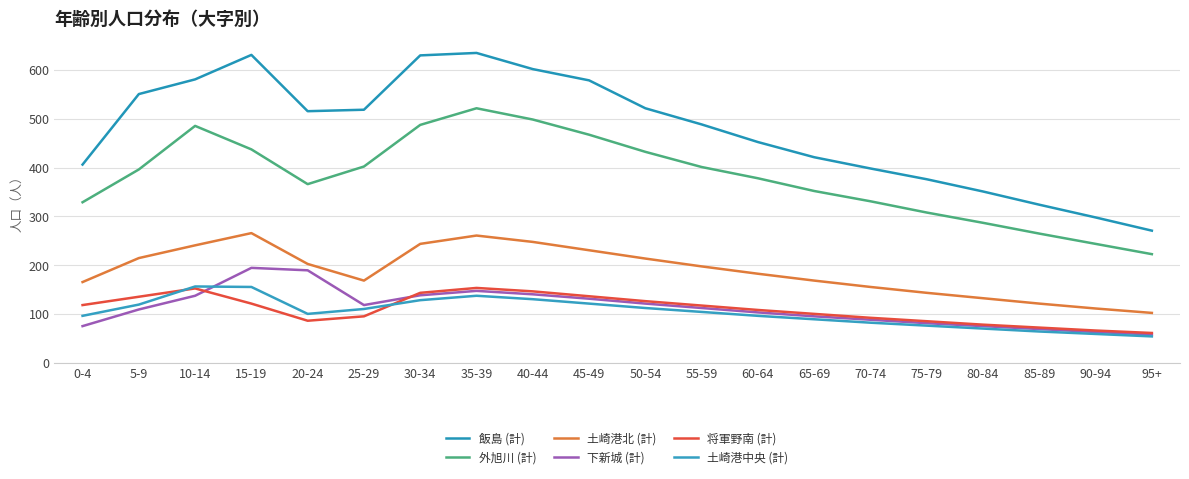

How many lines are shown in the chart?

6